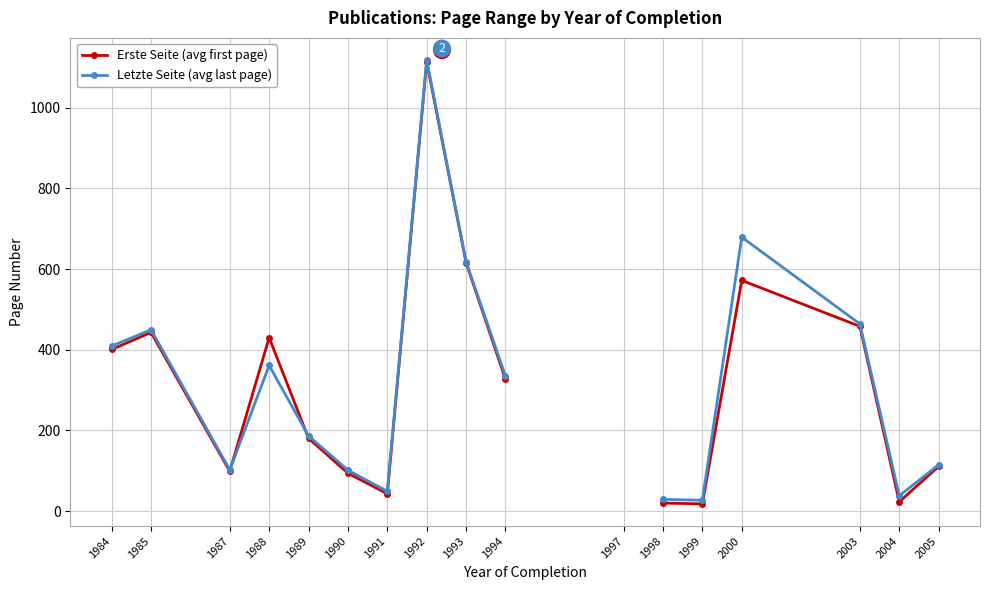

What is the total value across all series at 1984?

810.0